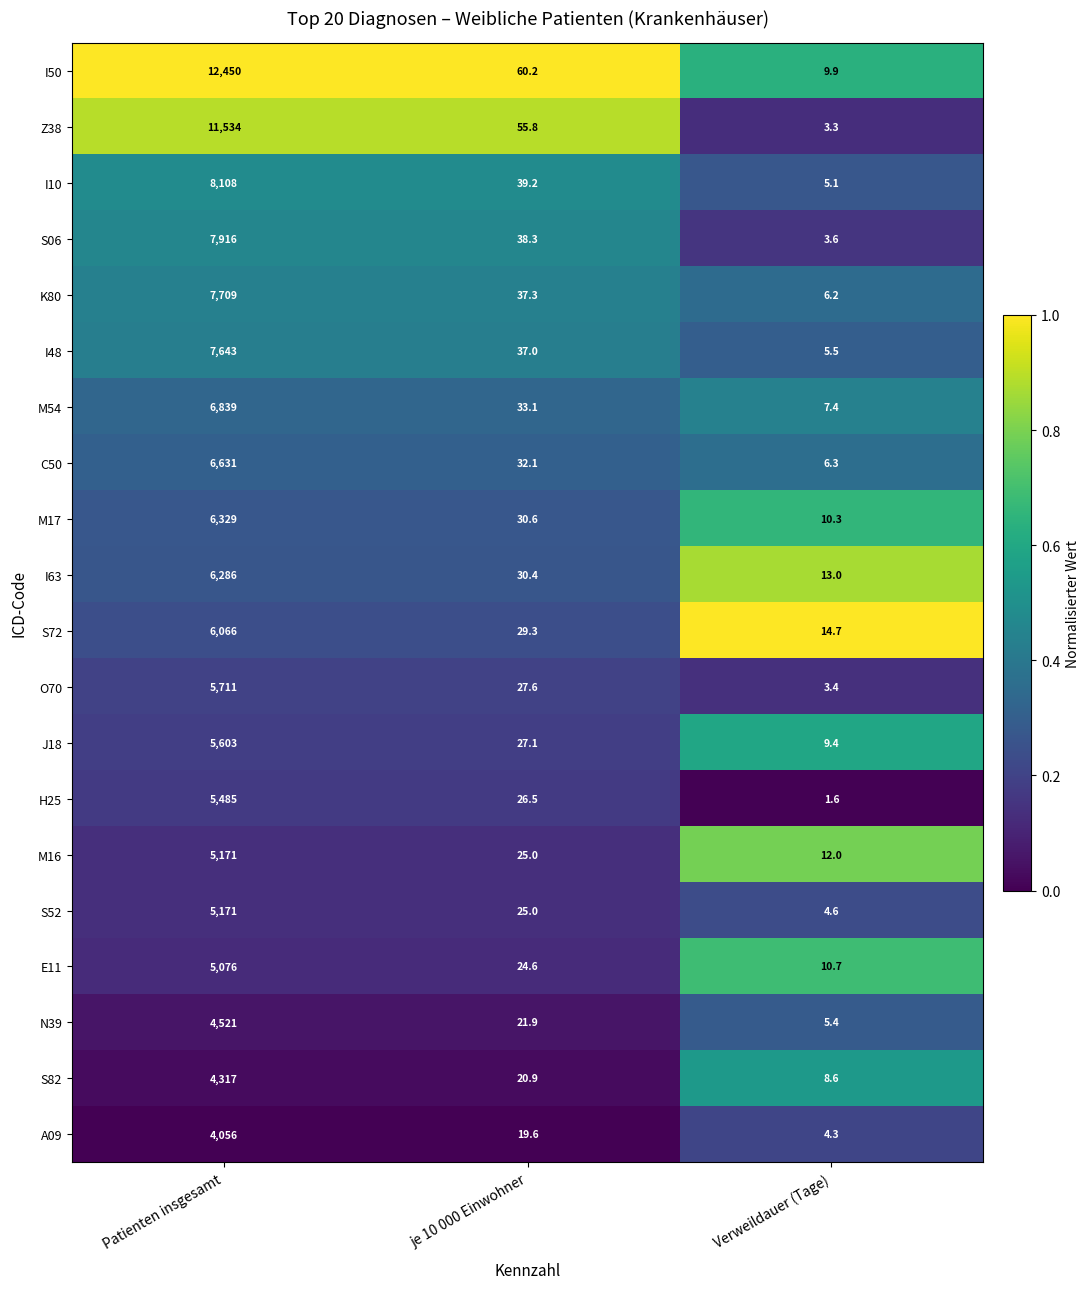

List the labels in order of K80 value, largest first.

Patienten insgesamt, je 10 000 Einwohner, Verweildauer (Tage)